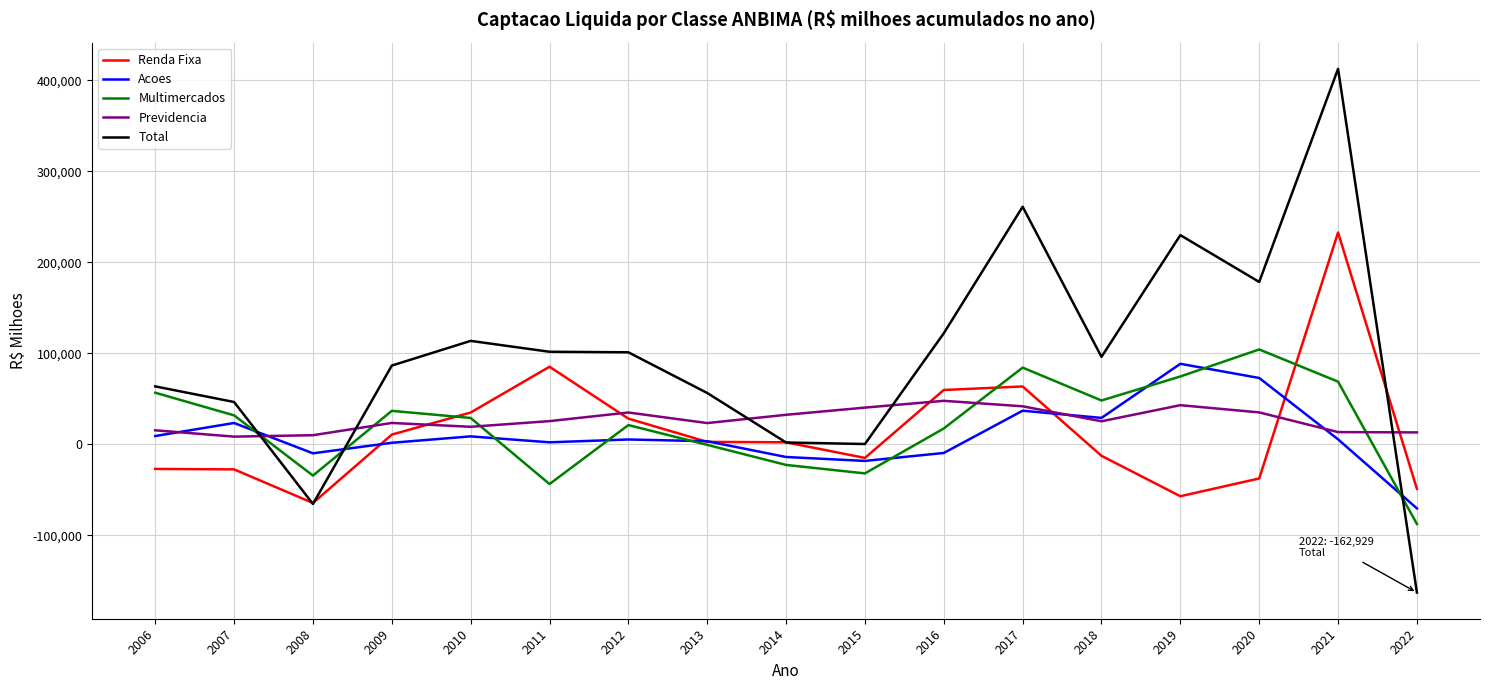

Which series has the largest range (max minus min)?

Total